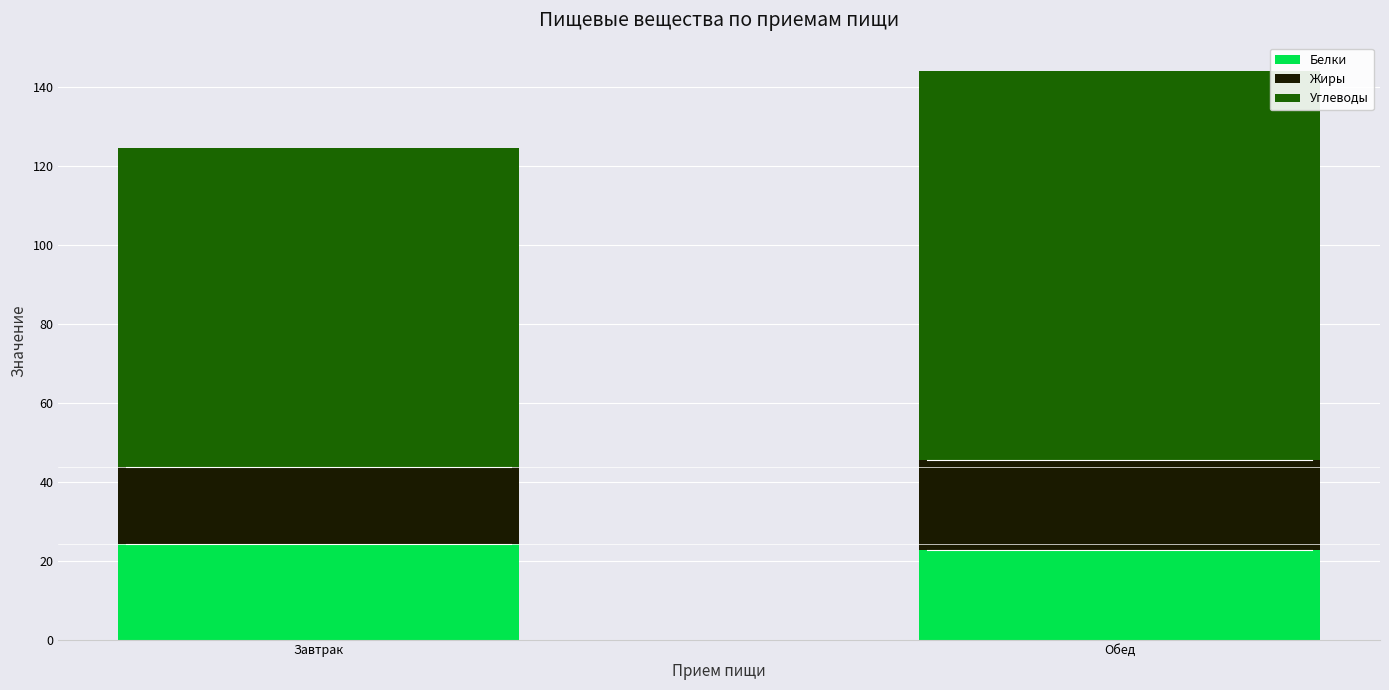

The Белки series shows 22.8 at Обед. True or false?

True